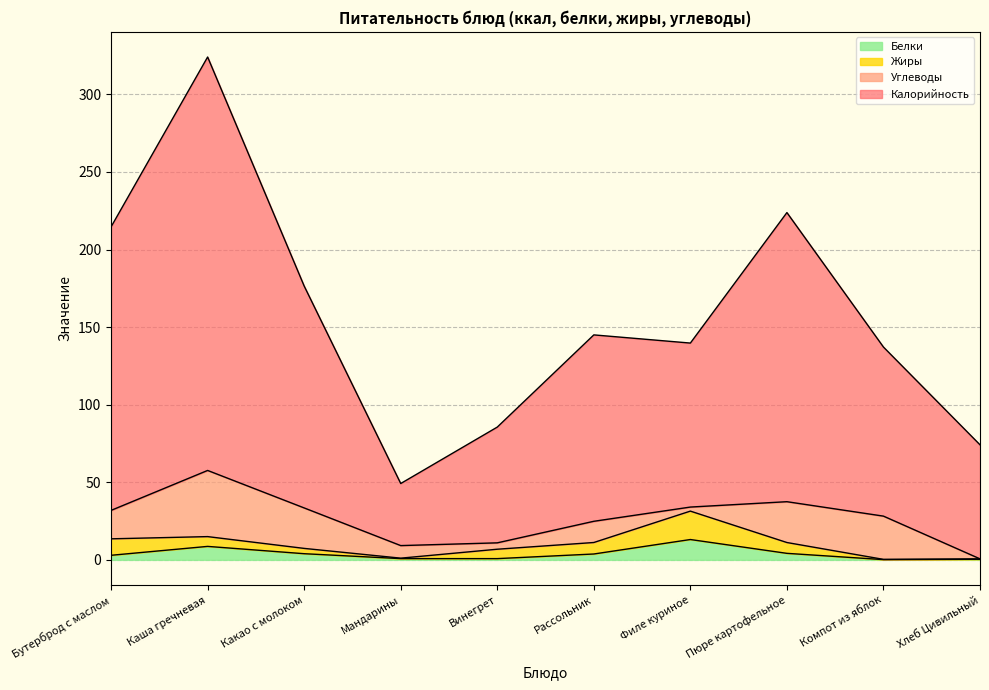

At which label does Белки first exceed 3?

Каша гречневая